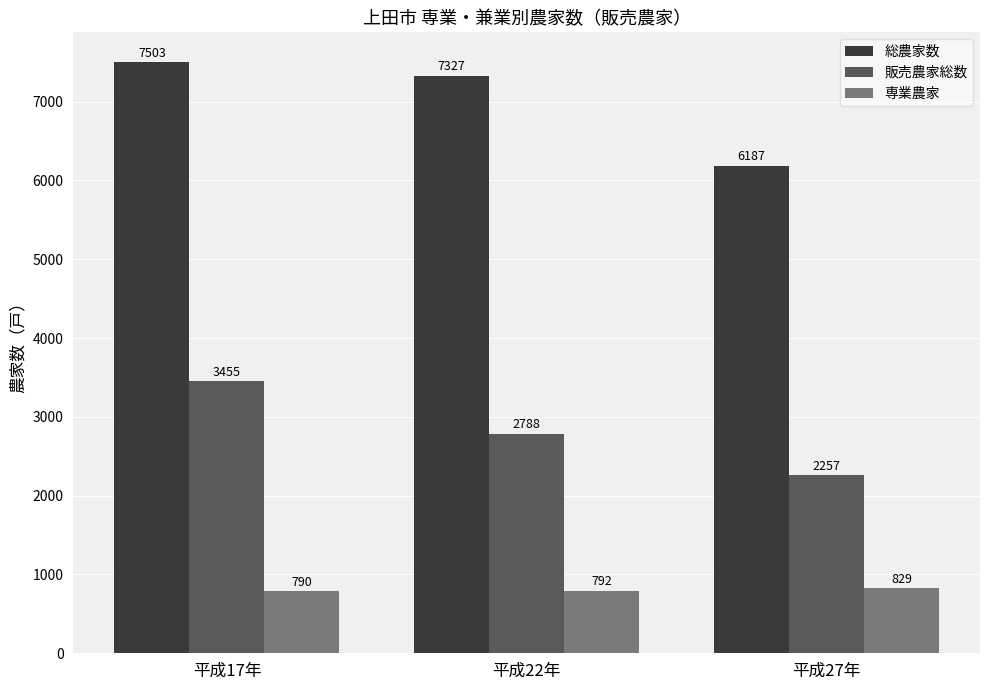

Reading left to right, extract all data points from this chart.

総農家数: 7503	7327	6187
販売農家総数: 3455	2788	2257
専業農家: 790	792	829